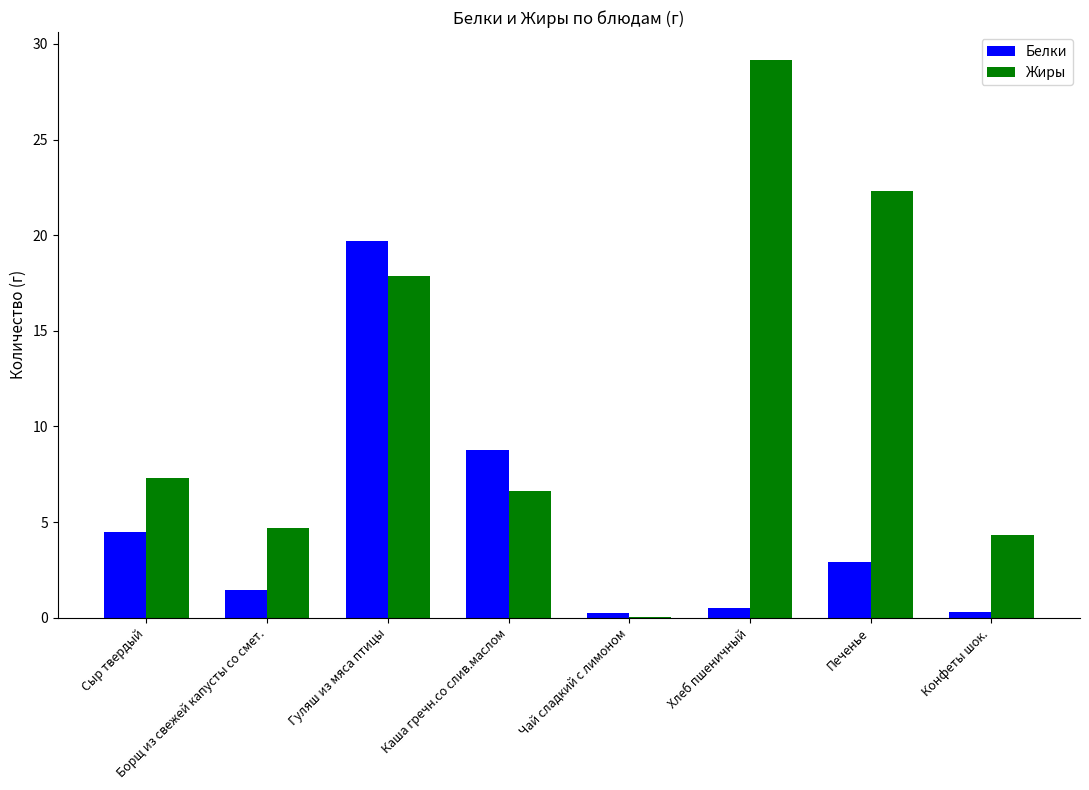

True or false: Белки has a value of 0.3 at Конфеты шок..

True